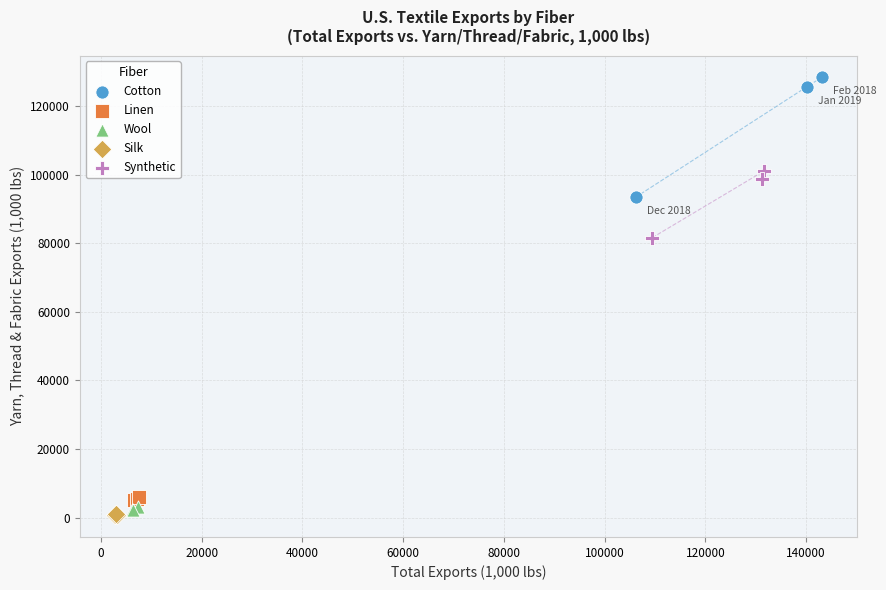

Which series has the widest spread of Y values?

Cotton